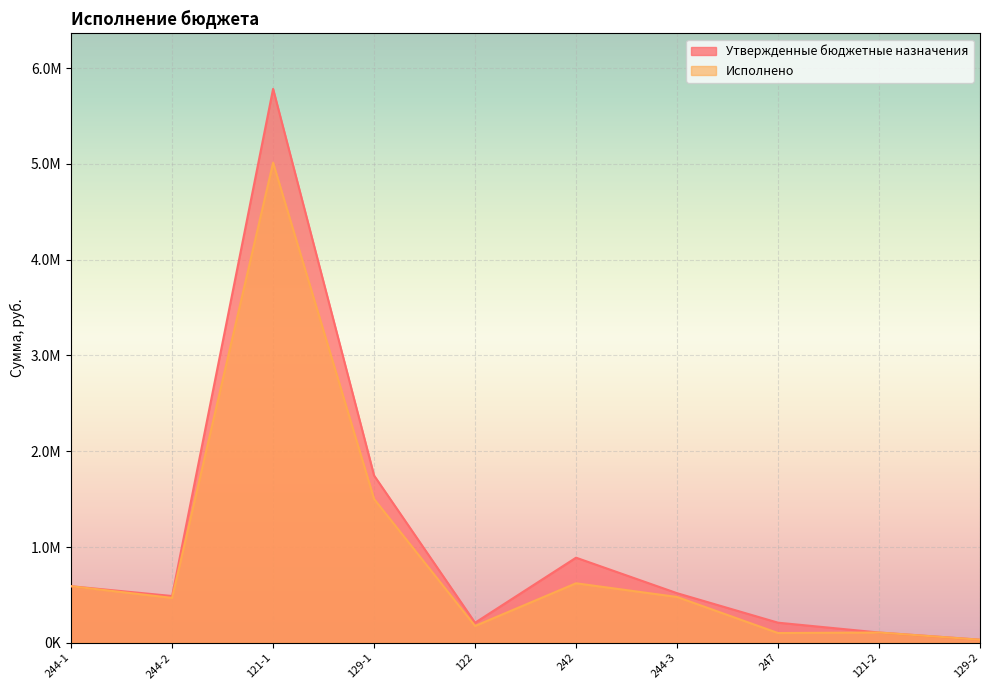

What are all the series names shown in the legend?

Утвержденные бюджетные назначения, Исполнено